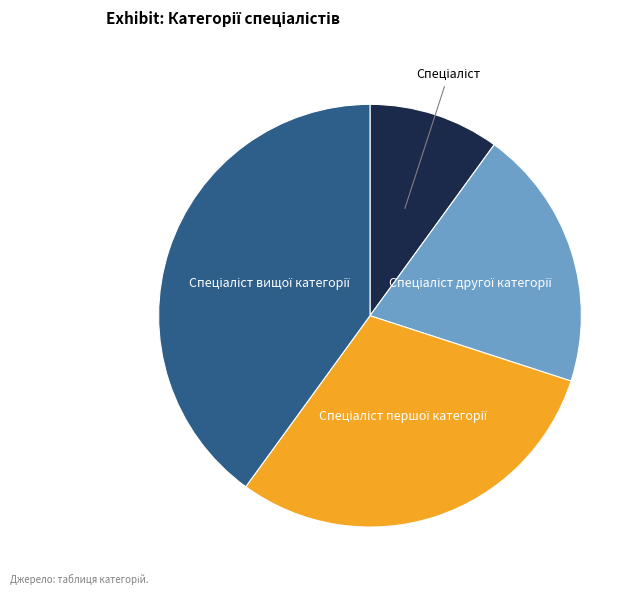

How many segments does this pie chart have?

4